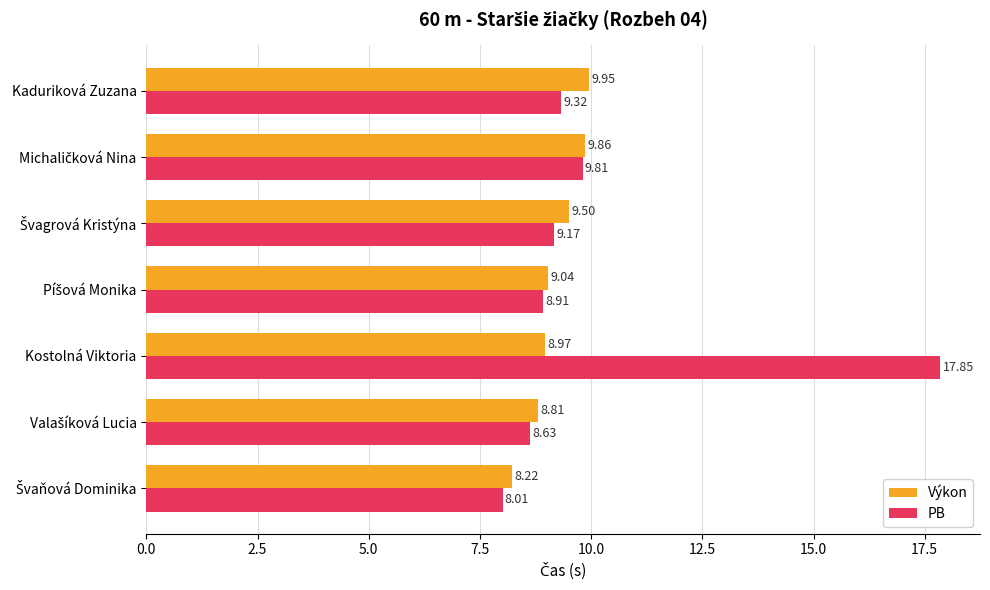

Which series has the largest range (max minus min)?

PB